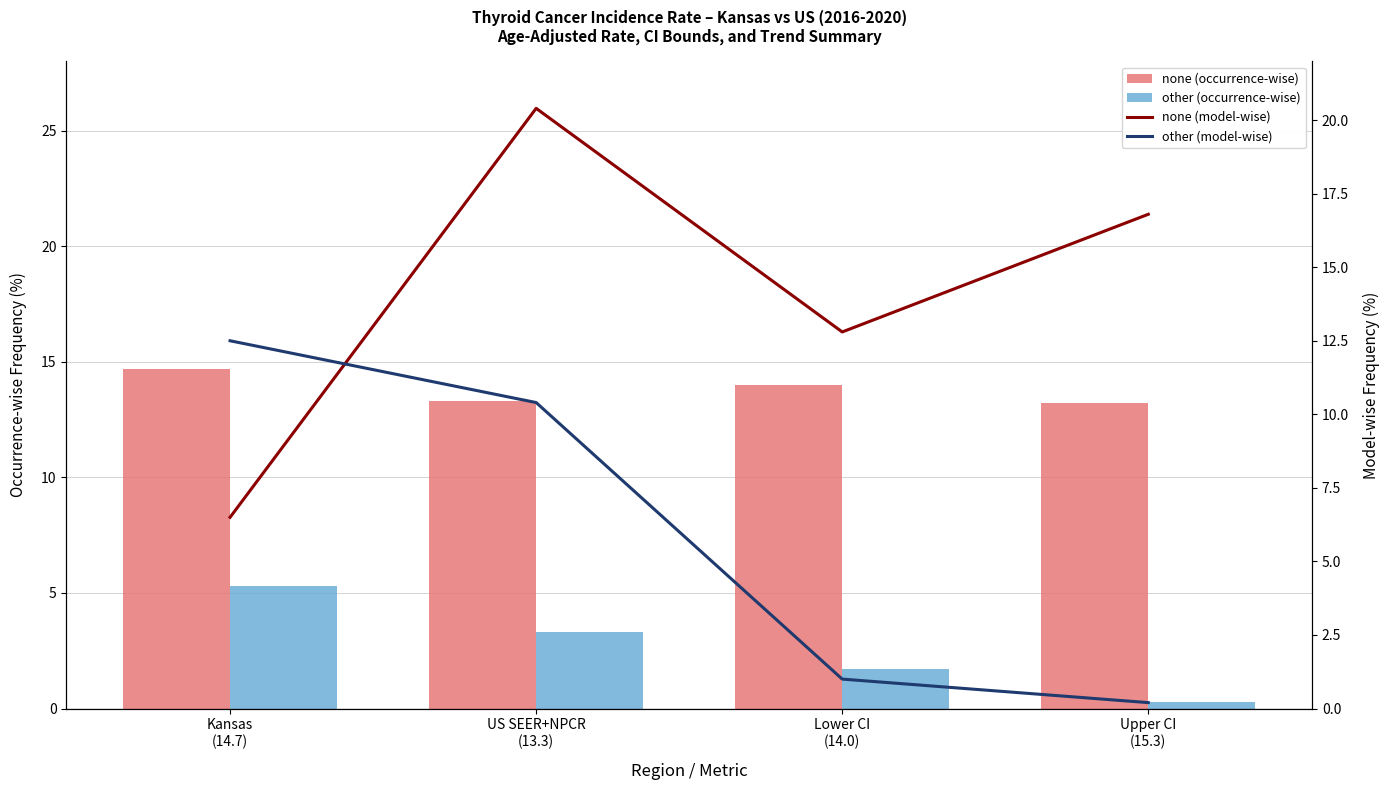

Between Kansas
(14.7) and US SEER+NPCR
(13.3), which series saw the biggest shift?

none (model-wise)